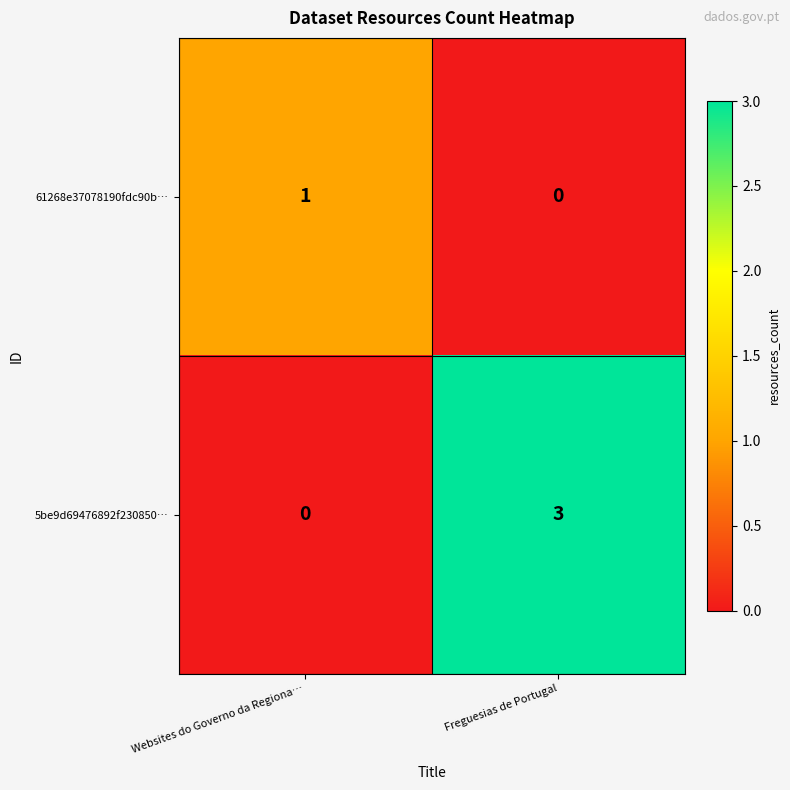

Reading left to right, extract all data points from this chart.

61268e37078190fdc90b…: 1	0
5be9d69476892f230850…: 0	3